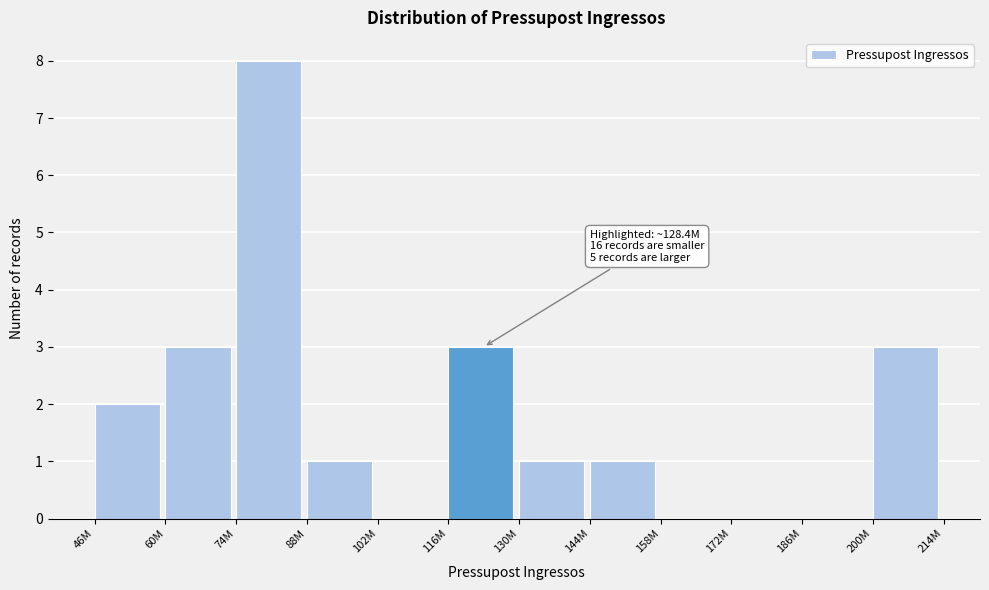

Reading left to right, extract all data points from this chart.

46M=2	60M=3	74M=8	88M=1	102M=0	116M=3	130M=1	144M=1	158M=0	172M=0	186M=0	200M=3